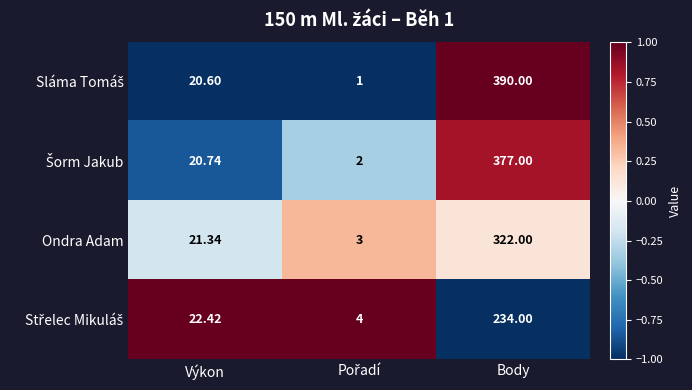

Which category has the highest value across all series?

Body